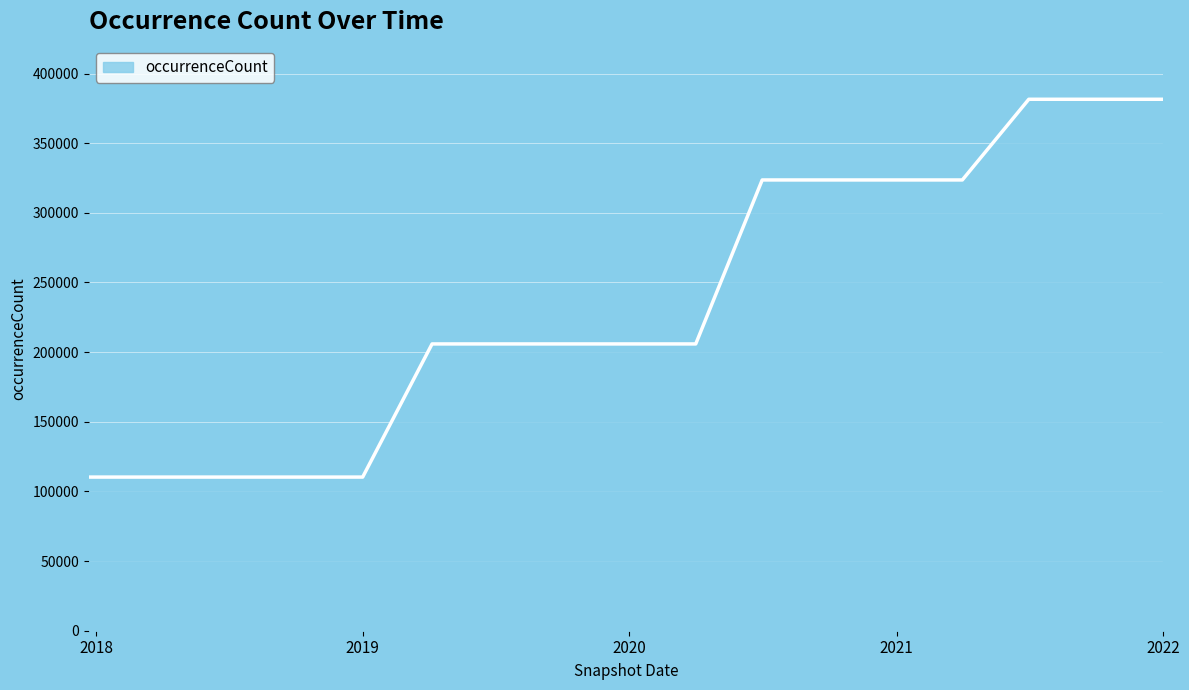

What is the difference between the maximum and minimum values?

271223